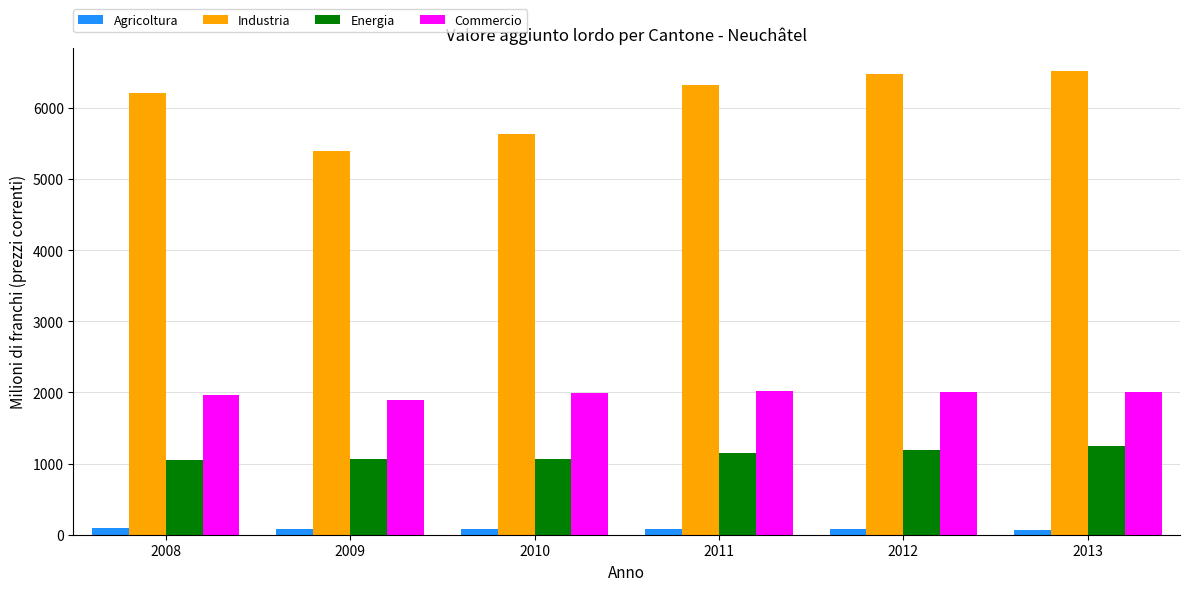

Rank the series by their maximum value, from highest to lowest.

Industria, Commercio, Energia, Agricoltura